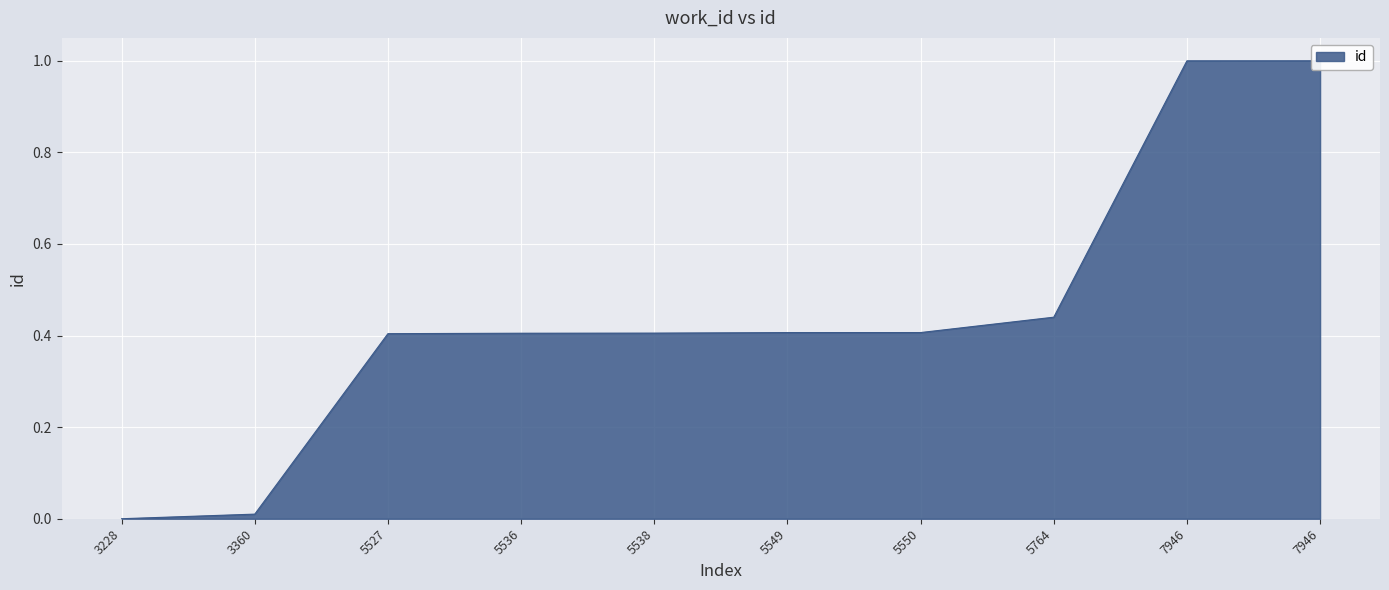

The chart shows a value of 0.5 at 7946. True or false?

False